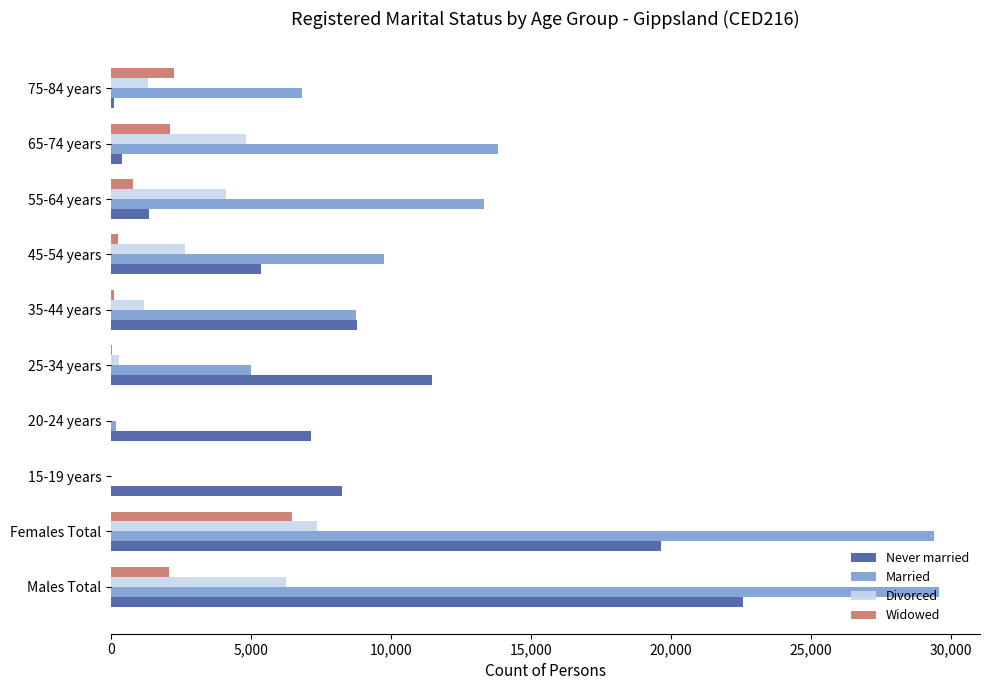

At which label does Widowed reach its peak?

Females Total